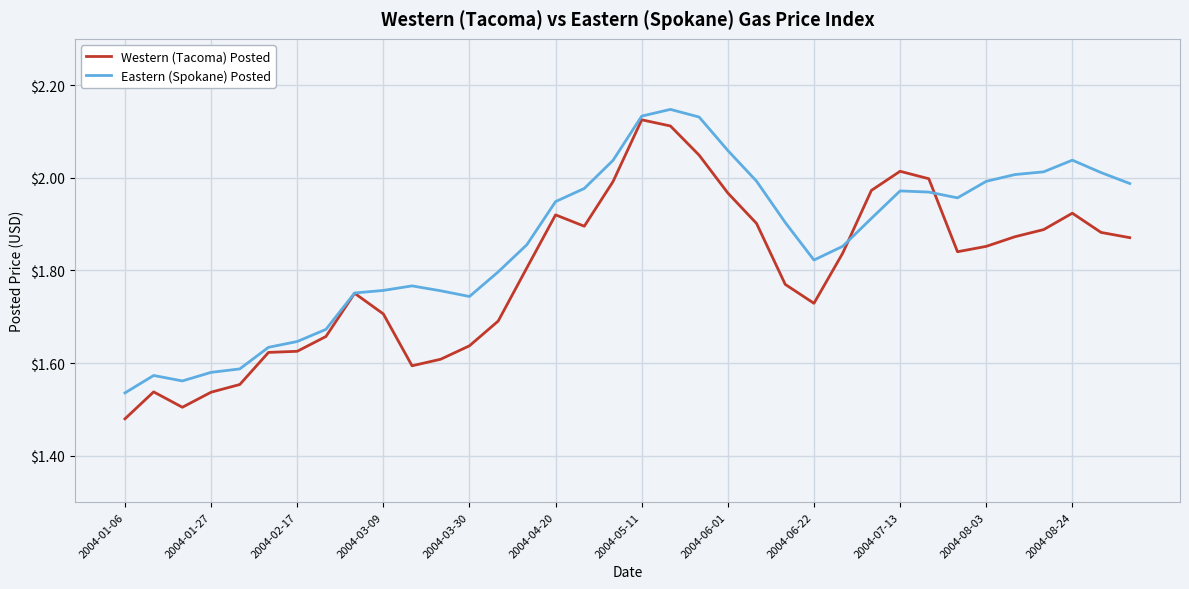

What is the difference between the second highest and minimum values in the Eastern (Spokane) Posted series?

0.6